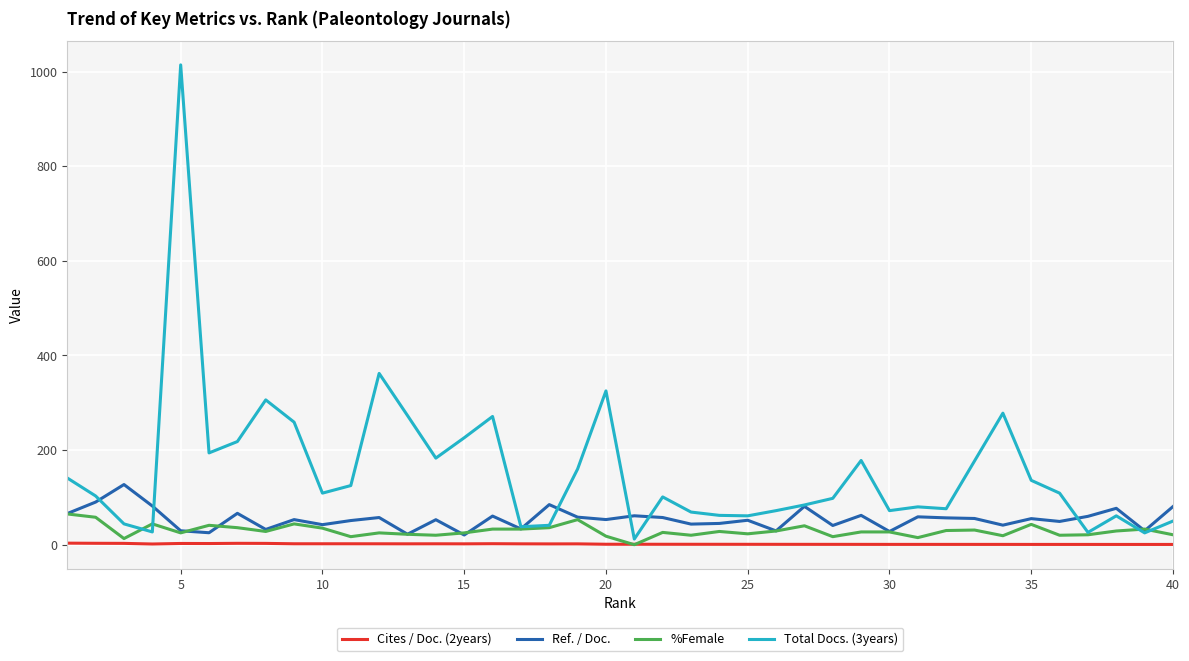

List the series in order of their peak value, highest first.

Total Docs. (3years), Ref. / Doc., %Female, Cites / Doc. (2years)